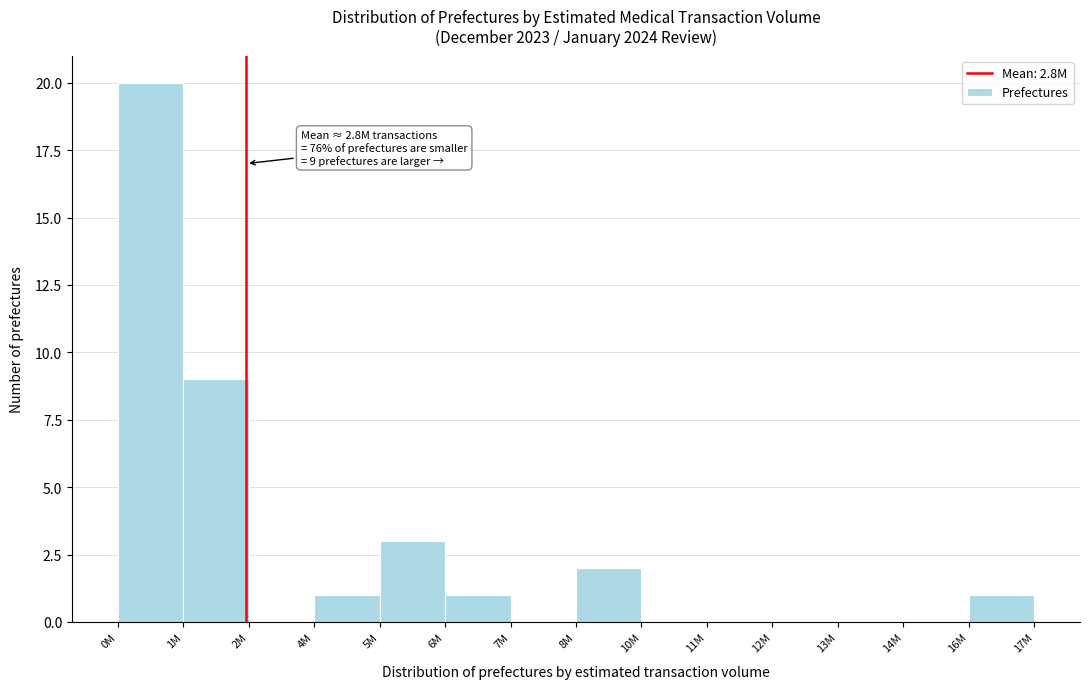

Reading left to right, list all the values displayed in this chart.

0M=20	1M=9	2M=0	4M=1	5M=3	6M=1	7M=0	8M=2	10M=0	11M=0	12M=0	13M=0	14M=0	16M=1